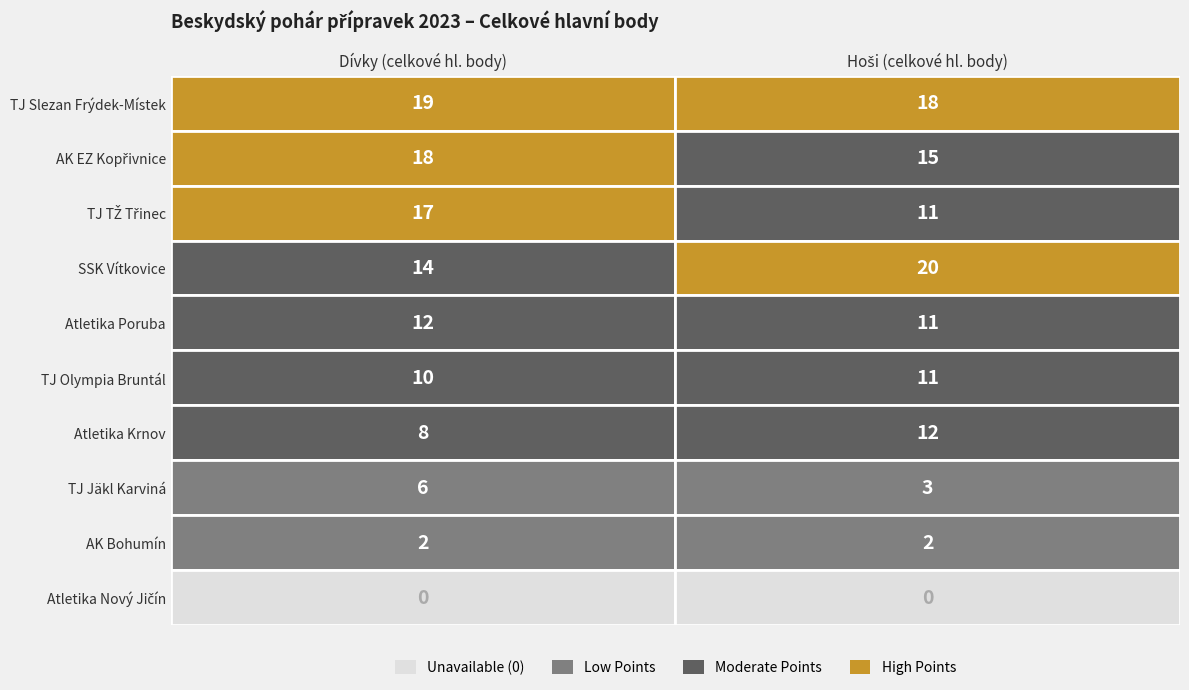

What value does the TJ Slezan Frýdek-Místek series have at 0?

19